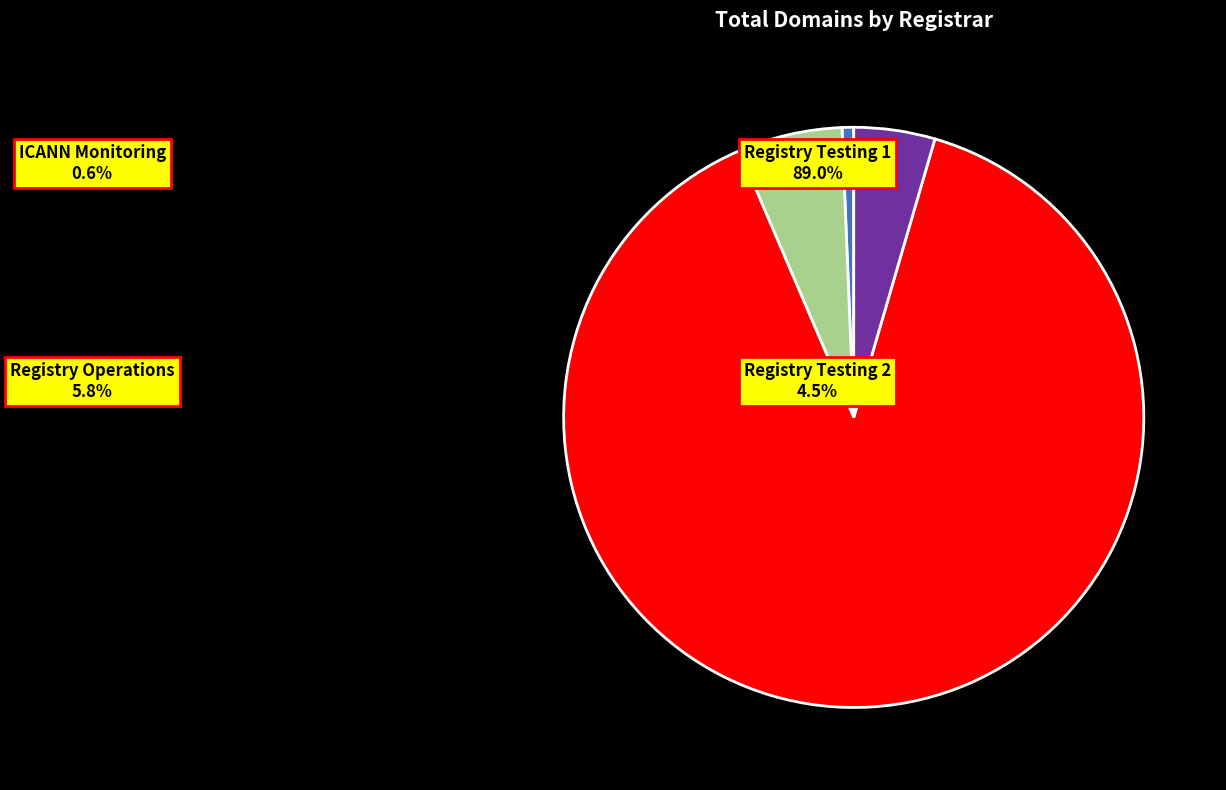

True or false: Registry Operations accounts for 19% of the total.

False